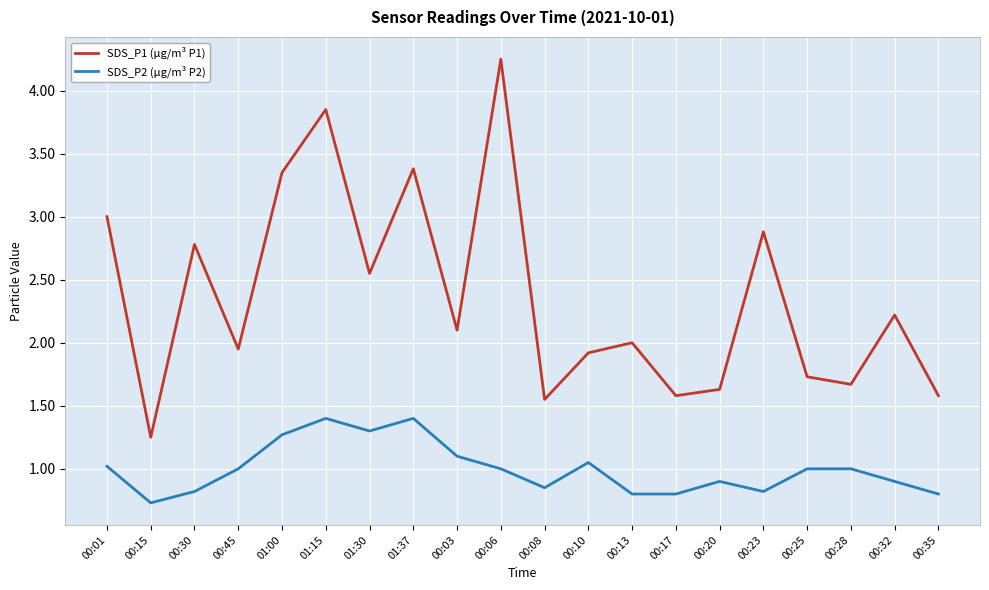

What is the difference between the highest and lowest values at 00:08?

0.7